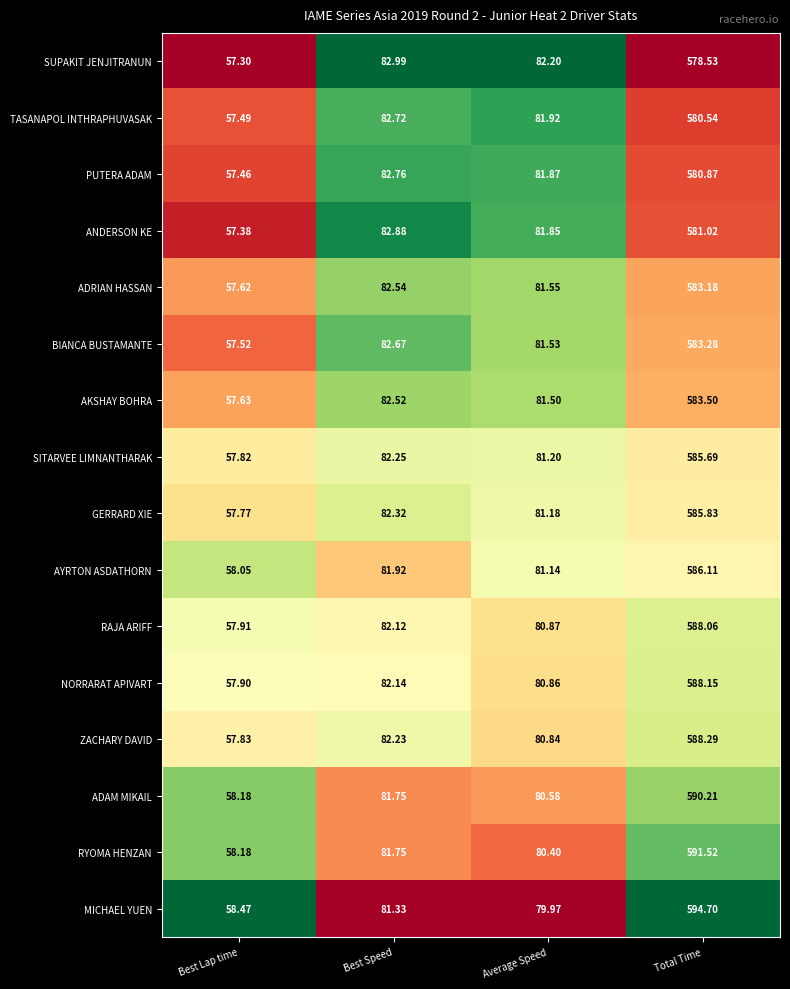

What is the greatest value displayed?

594.7